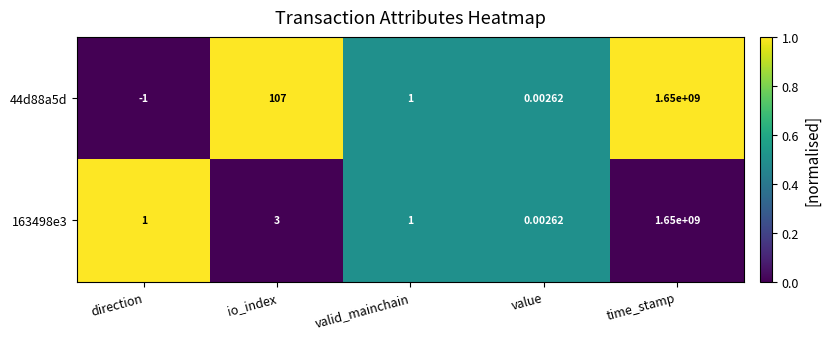

Which category has the lowest value in the 163498e3 series?

value